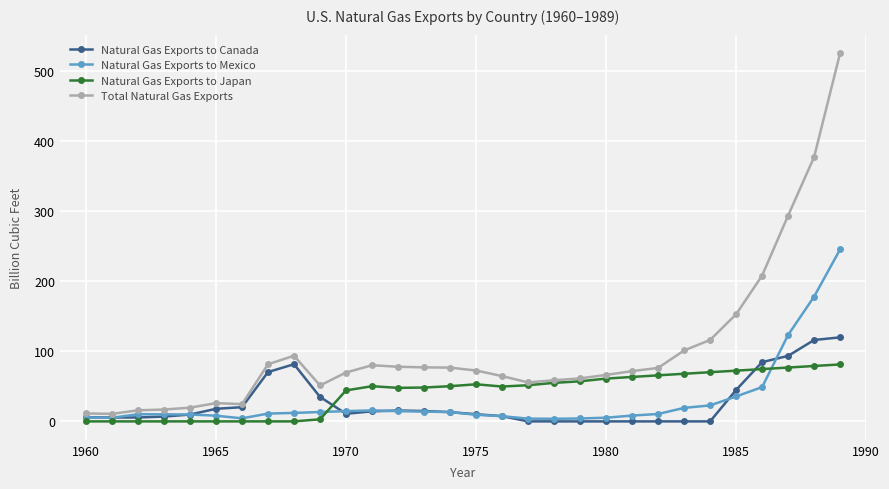

What is the value of the Natural Gas Exports to Mexico point at the 26th from the left?

35.6